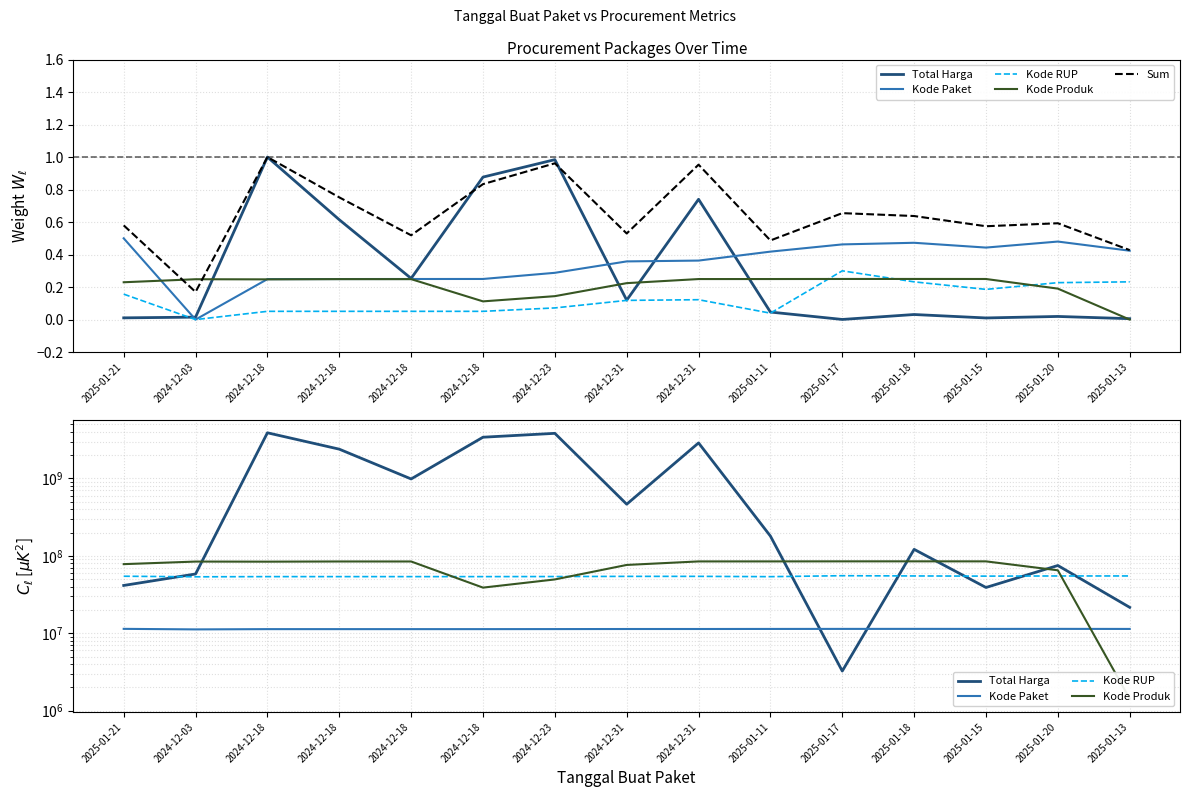

Which category has the highest value in the Kode Paket series?

2025-01-21